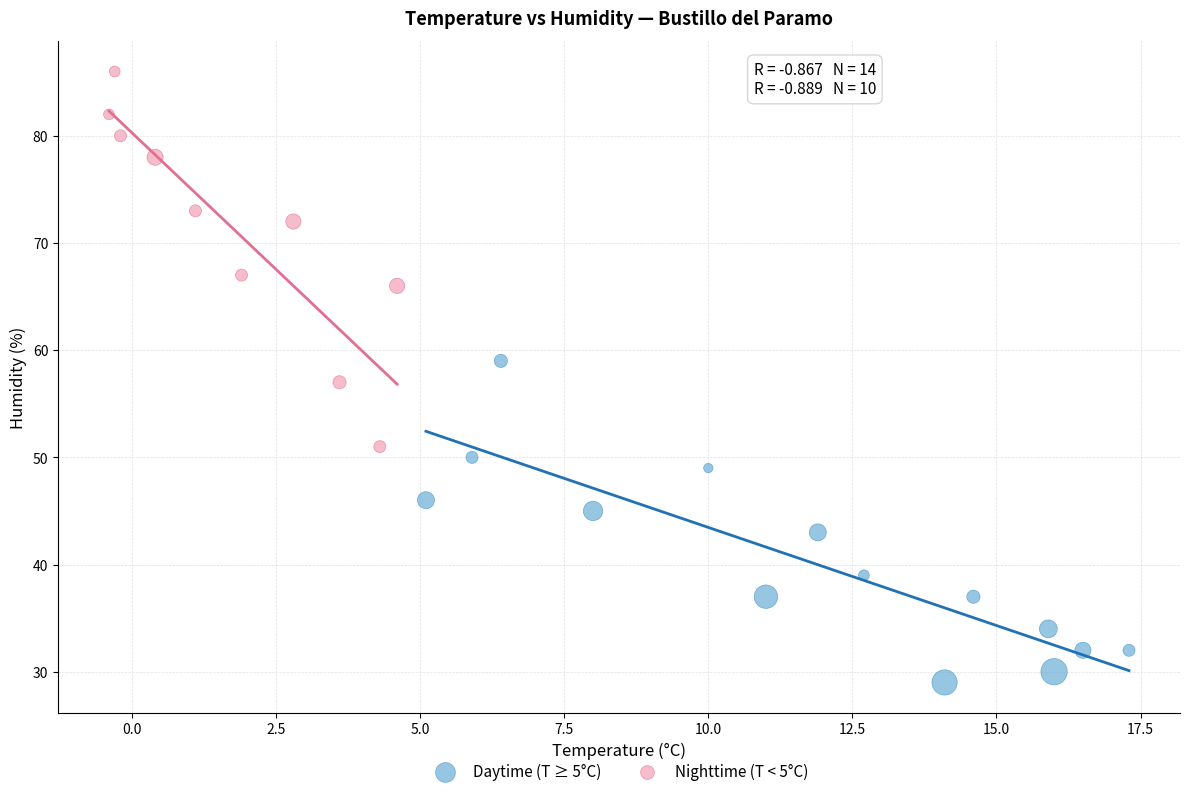

Which series contains the lowest Y value?

Daytime (T ≥ 5°C)